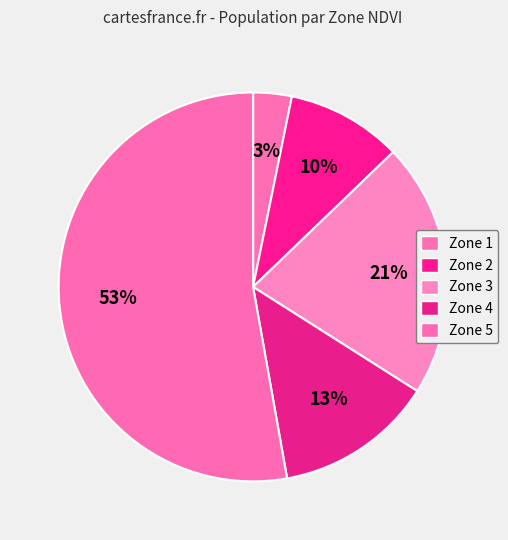

Rank the categories by value from lowest to highest.

Zone 1, Zone 2, Zone 4, Zone 3, Zone 5